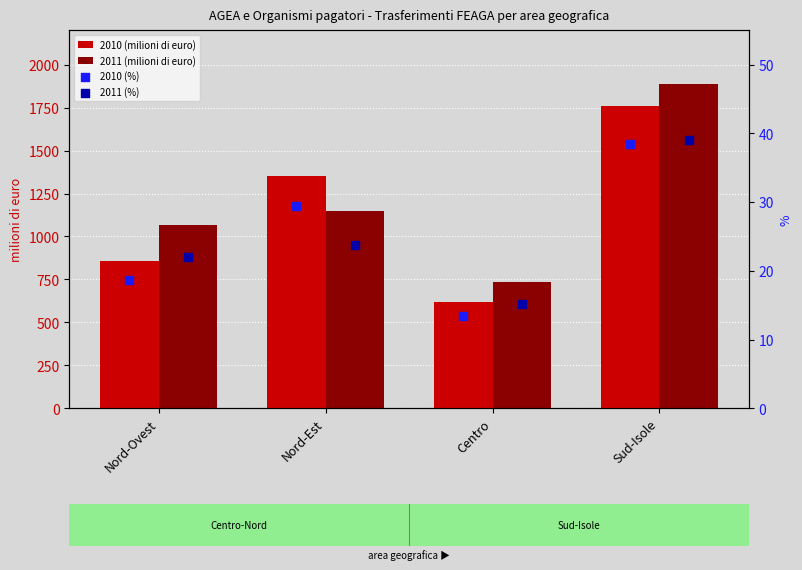

Which series reaches the minimum Y coordinate?

2010 (%)